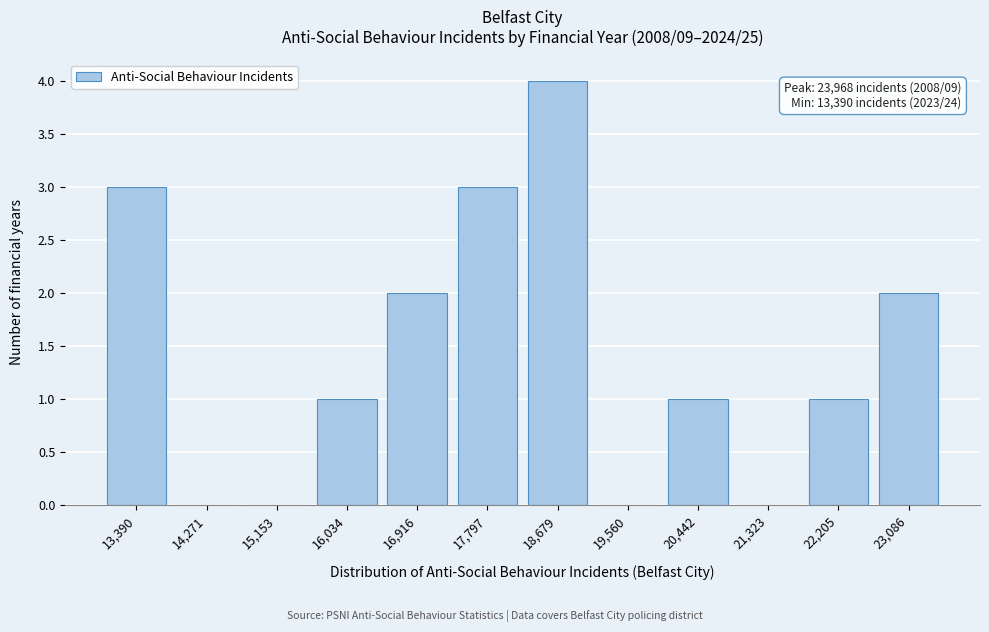

Reading left to right, list all the values displayed in this chart.

13,390=3	14,271=0	15,153=0	16,034=1	16,916=2	17,797=3	18,679=4	19,560=0	20,442=1	21,323=0	22,205=1	23,086=2